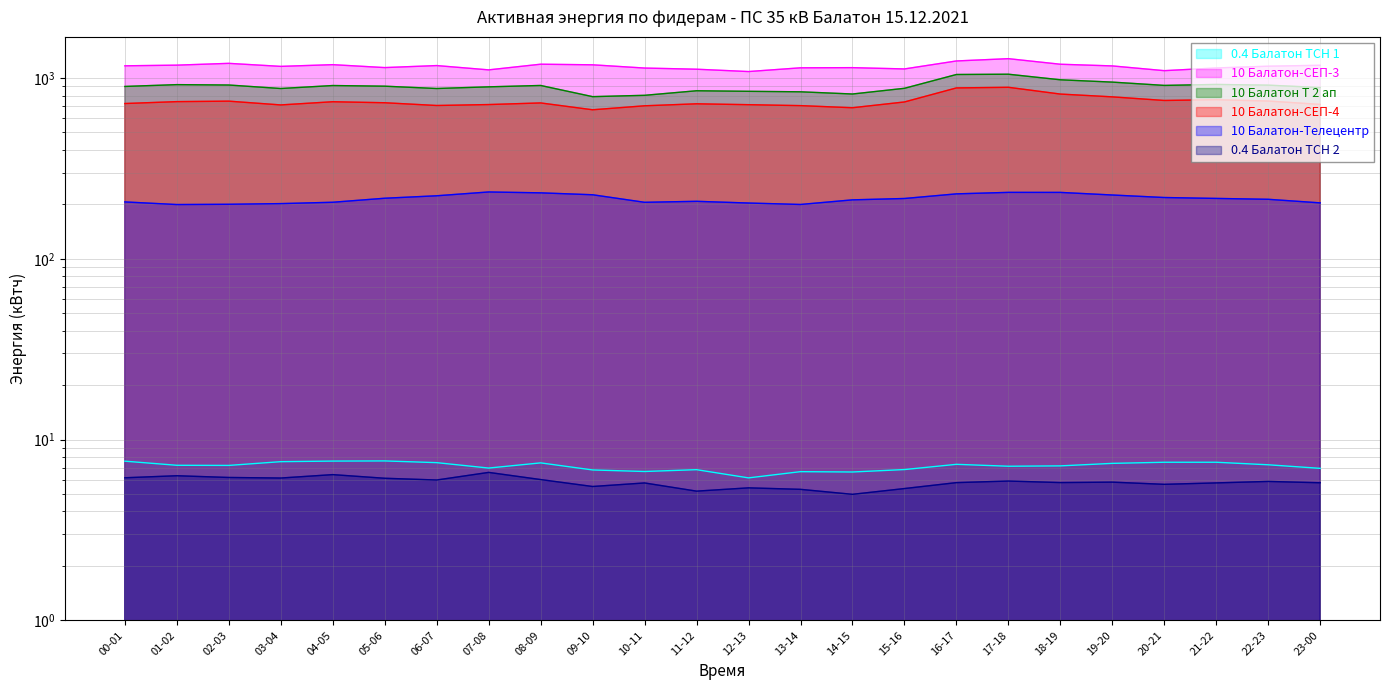

What value does the 0.4 Балатон ТСН 2 series have at 00-01?

6.1